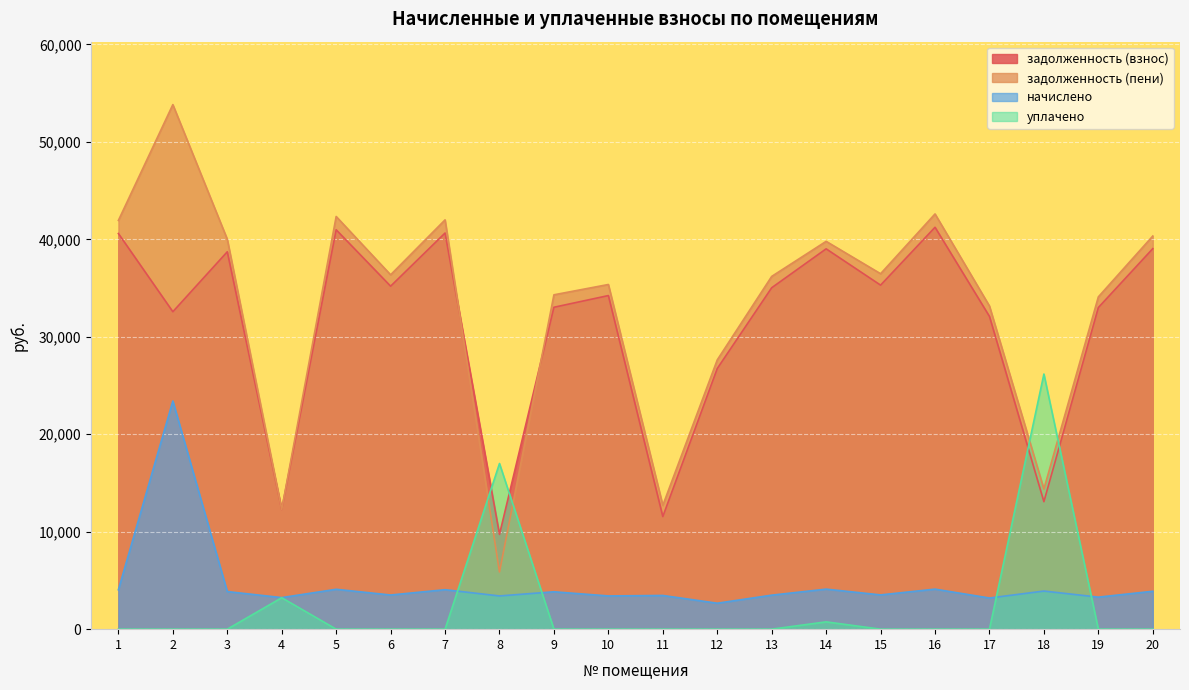

How many intersections are there between задолженность (взнос) and уплачено?

4